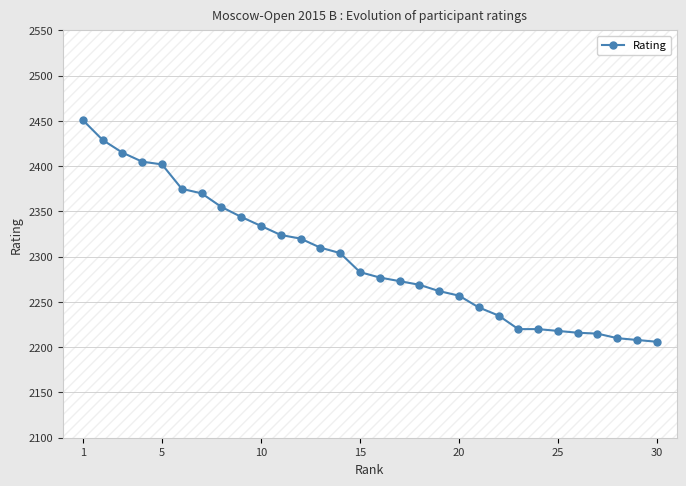

What is the minimum value shown in the chart?

2206